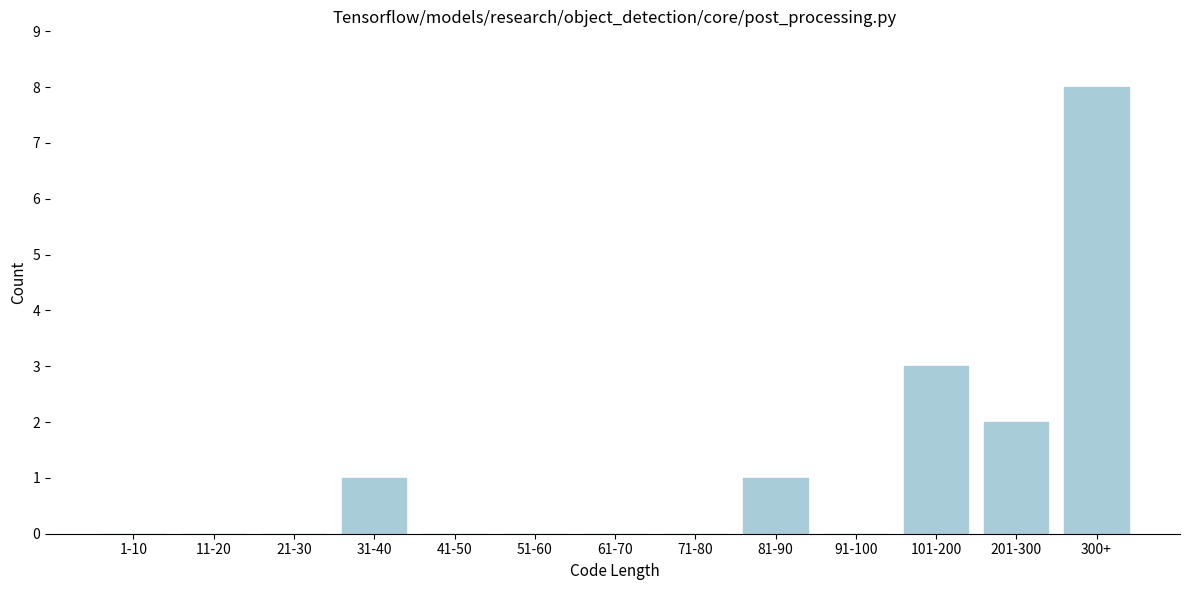

Reading right to left, transcribe all the data shown in this chart.

300+=8	201-300=2	101-200=3	91-100=0	81-90=1	71-80=0	61-70=0	51-60=0	41-50=0	31-40=1	21-30=0	11-20=0	1-10=0